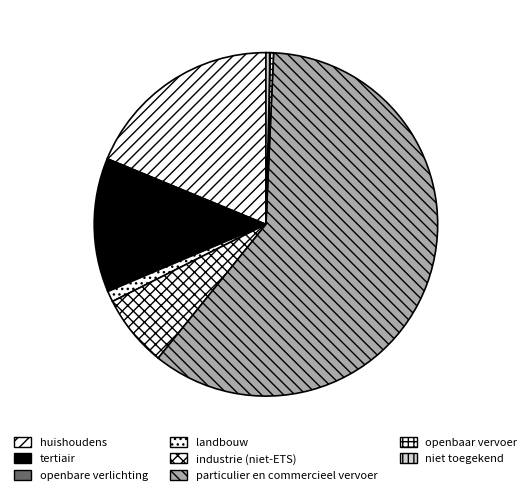

Does particulier en commercieel vervoer account for over 50% of the chart?

Yes